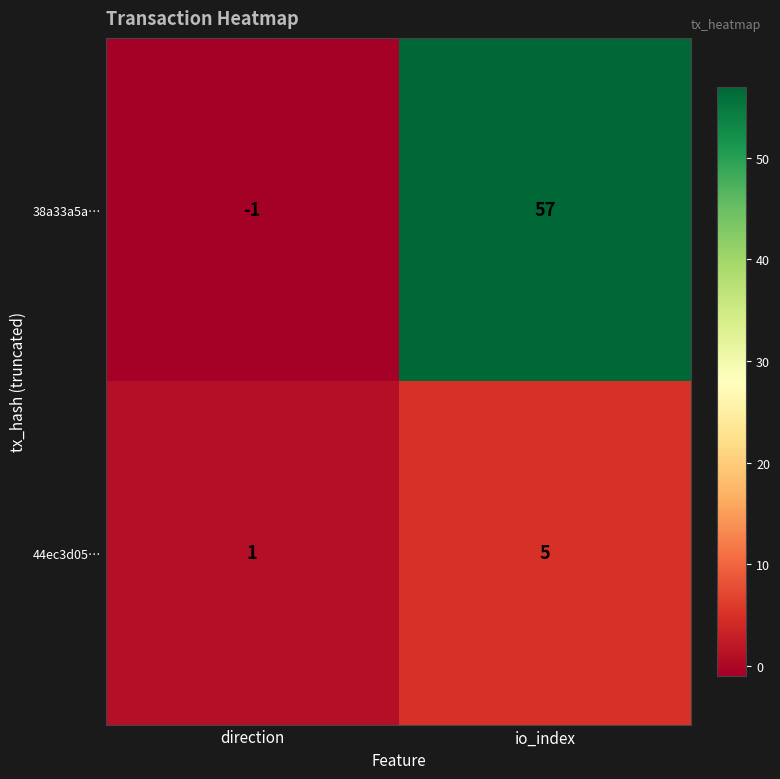

Which series has the largest range (max minus min)?

38a33a5a…